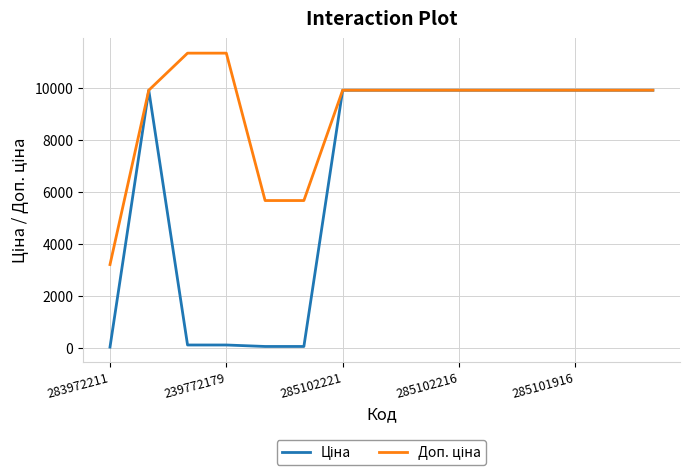

What is the maximum value shown in the chart?

11334.0